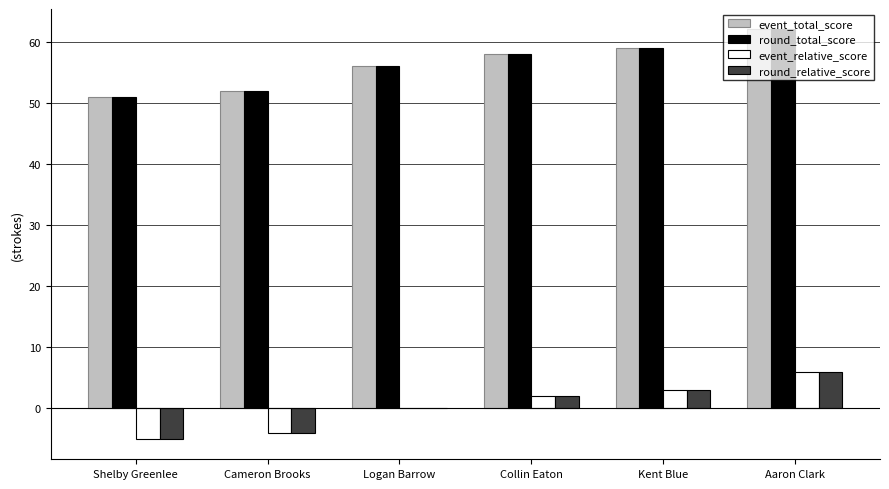

How many data points does each series have?

6